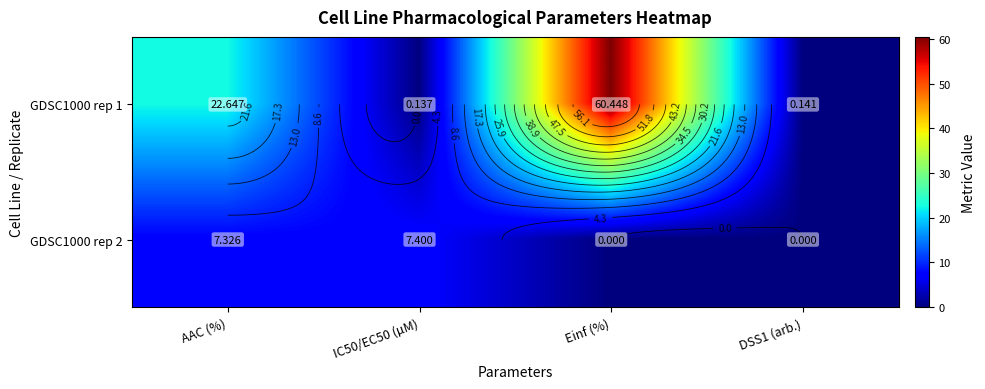

Rank the series by their average value, from highest to lowest.

GDSC1000 rep 1, GDSC1000 rep 2